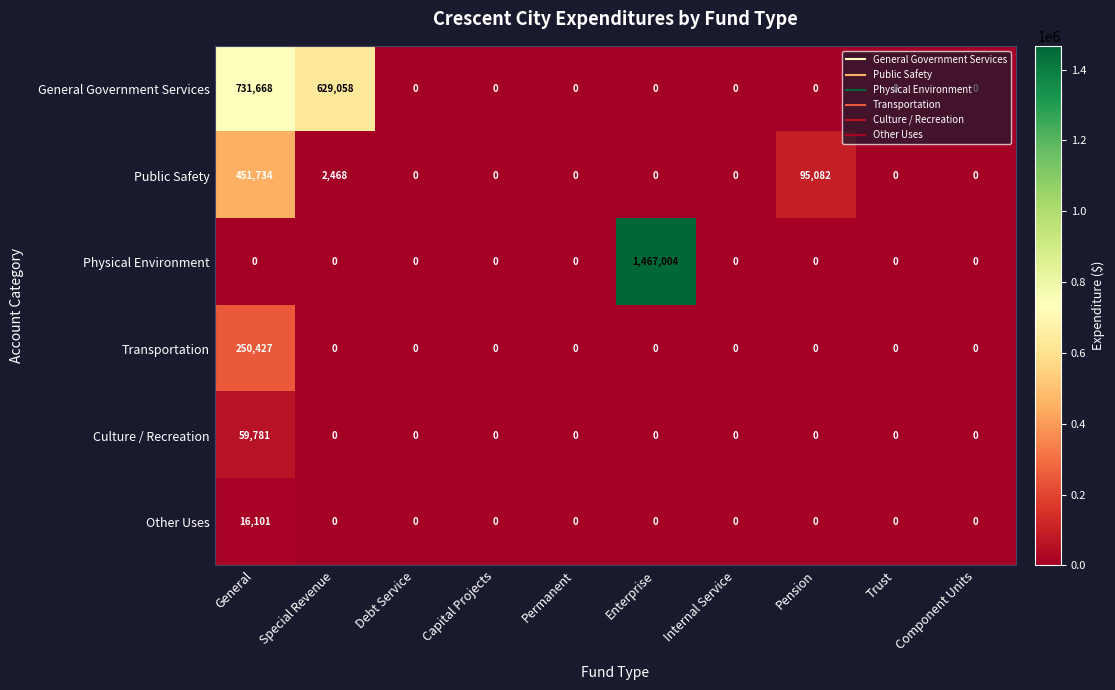

At how many categories does at least one series exceed 322629?

3